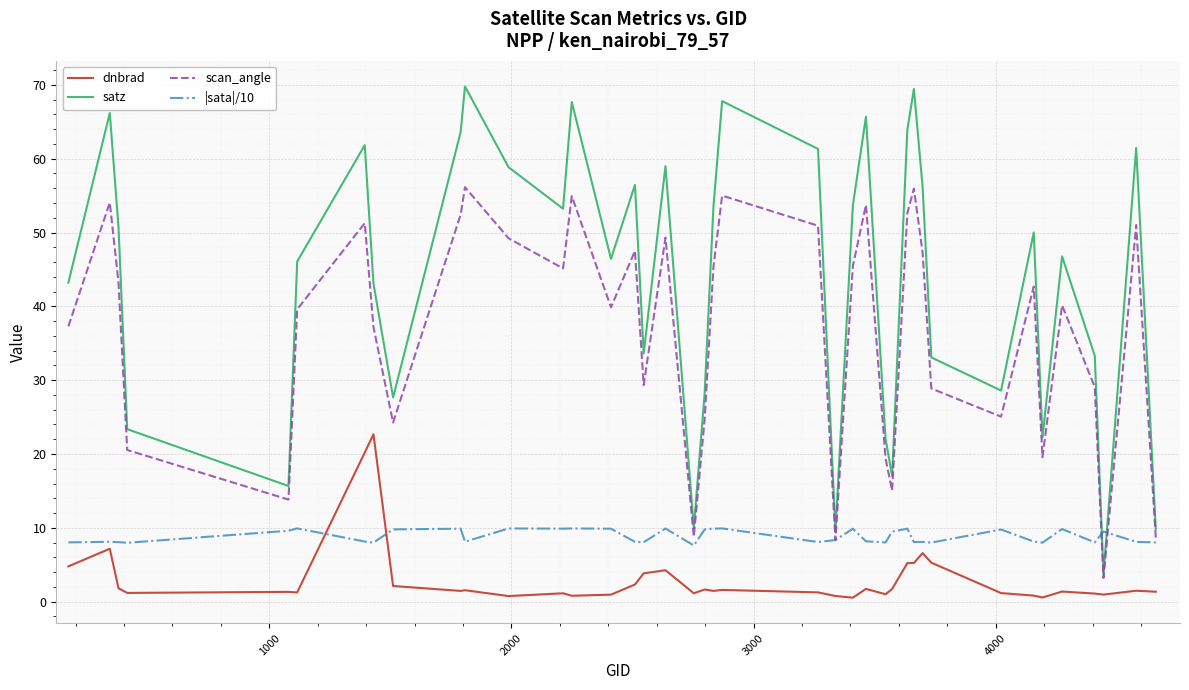

Which series has the largest total across all categories?

satz